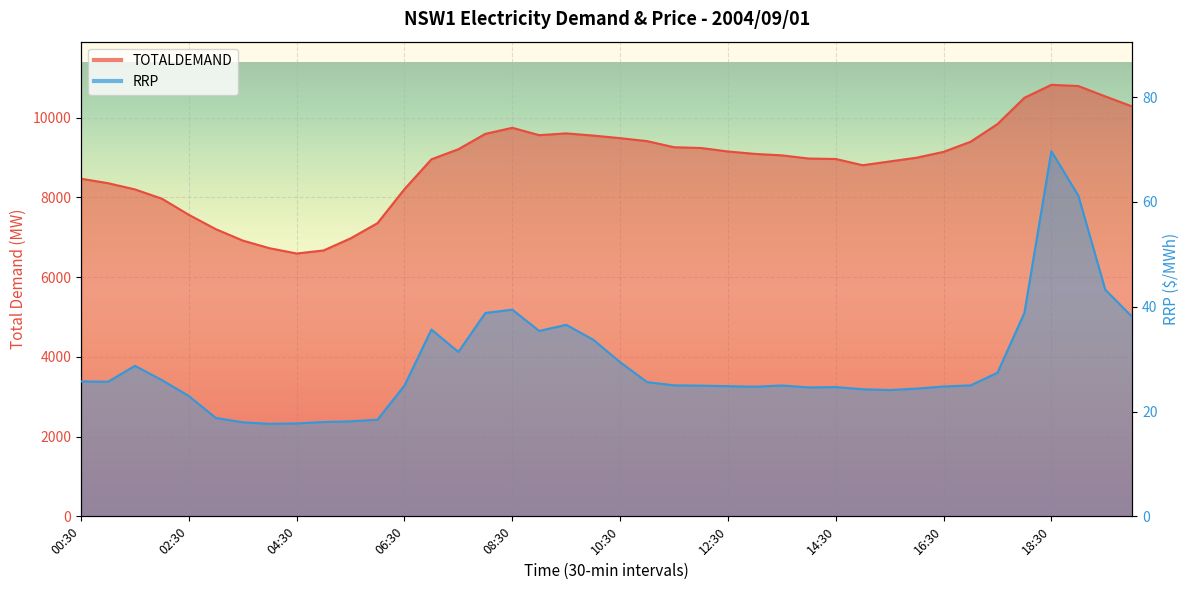

True or false: TOTALDEMAND and RRP intersect in this chart.

False